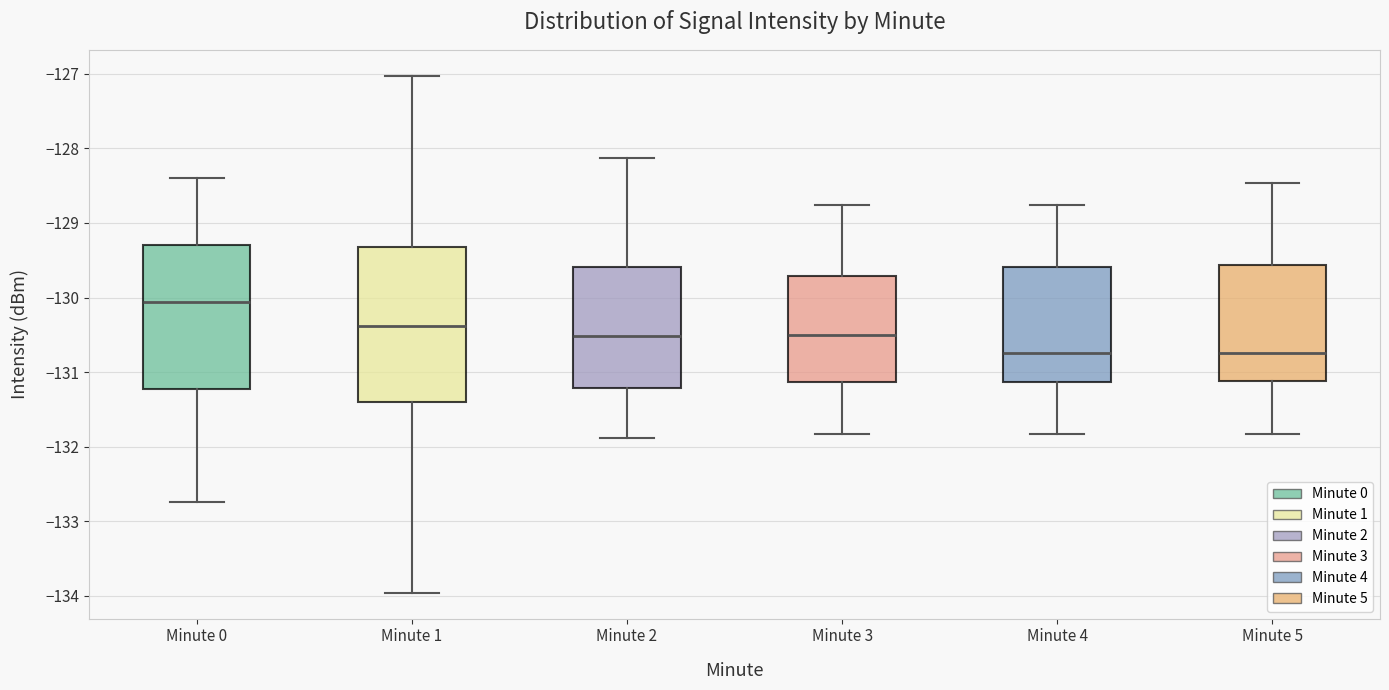

Which box is the tallest, from its lower edge to its upper edge?

Minute 1